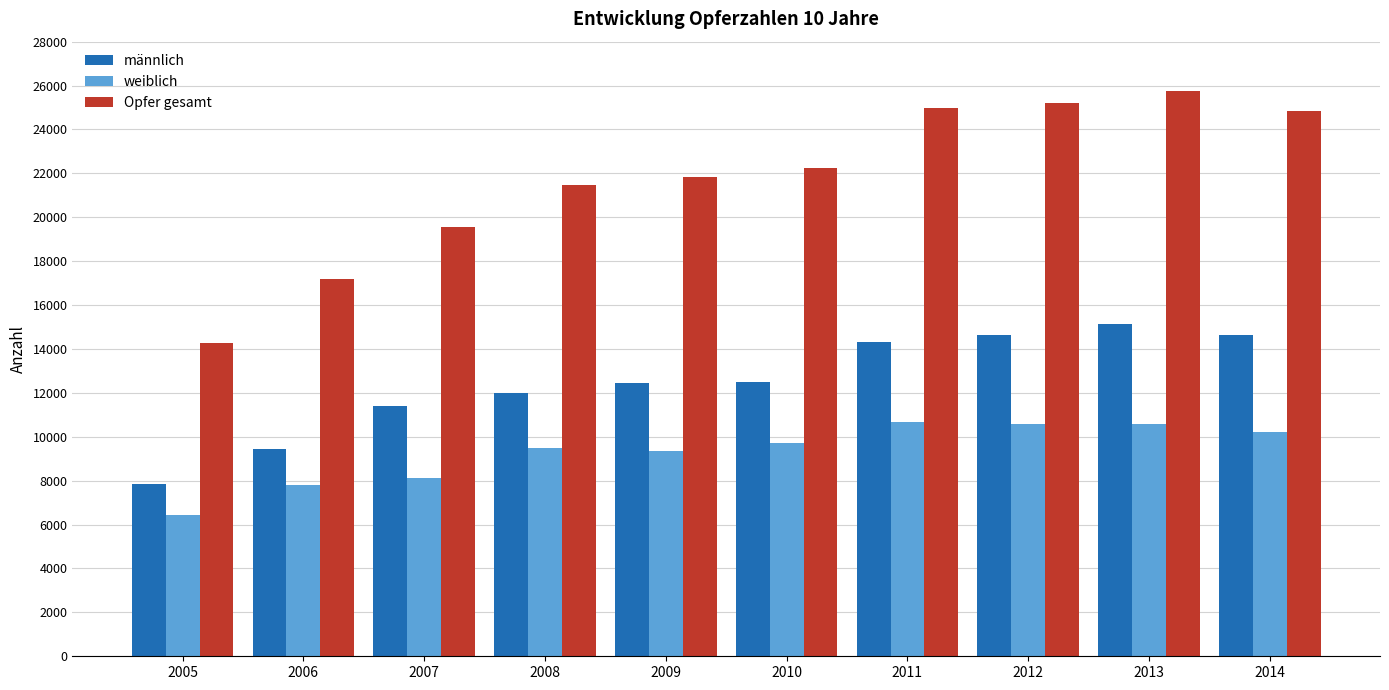

Rank the series by their maximum value, from lowest to highest.

weiblich, männlich, Opfer gesamt